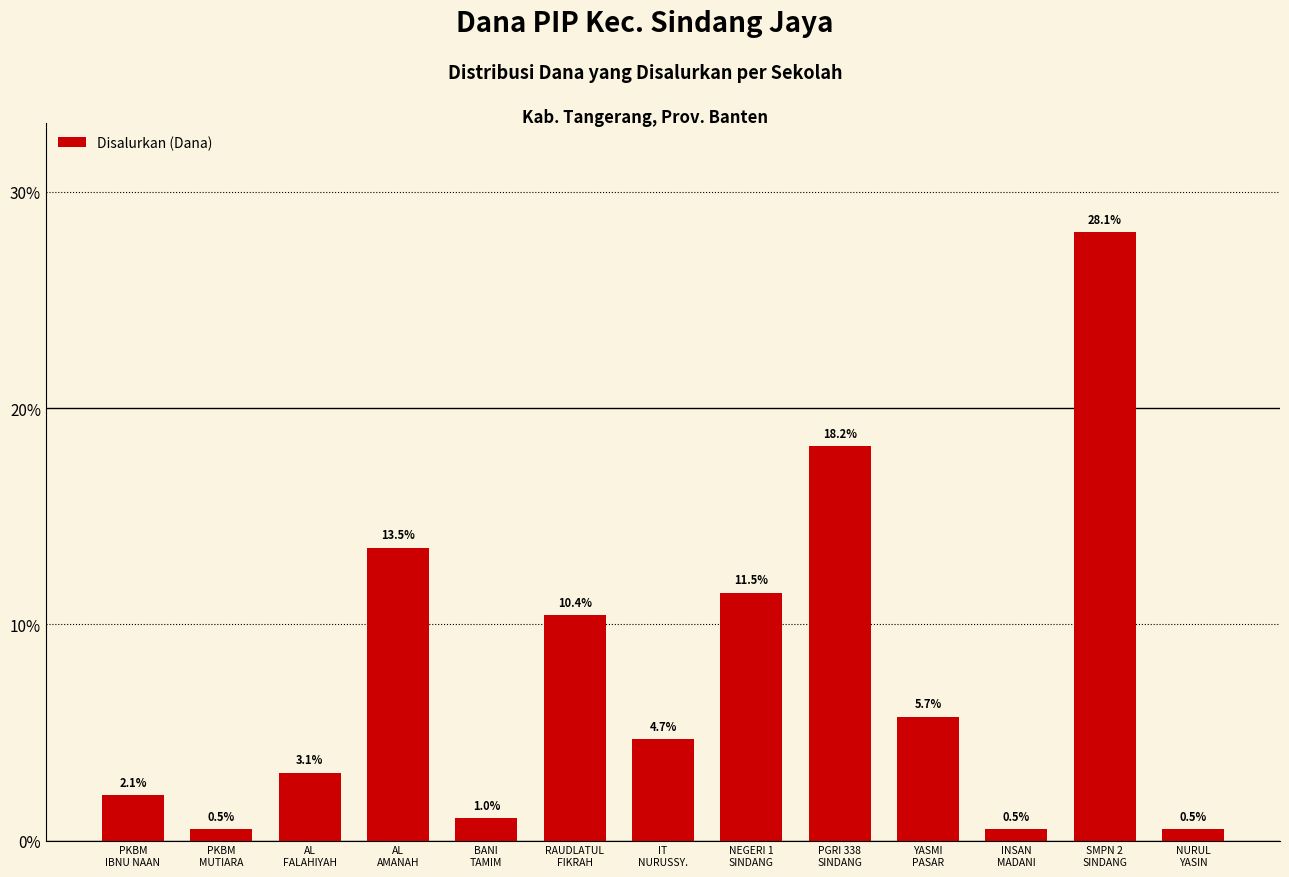

The chart shows a value of 28.1 at SMPN 2
SINDANG. True or false?

True